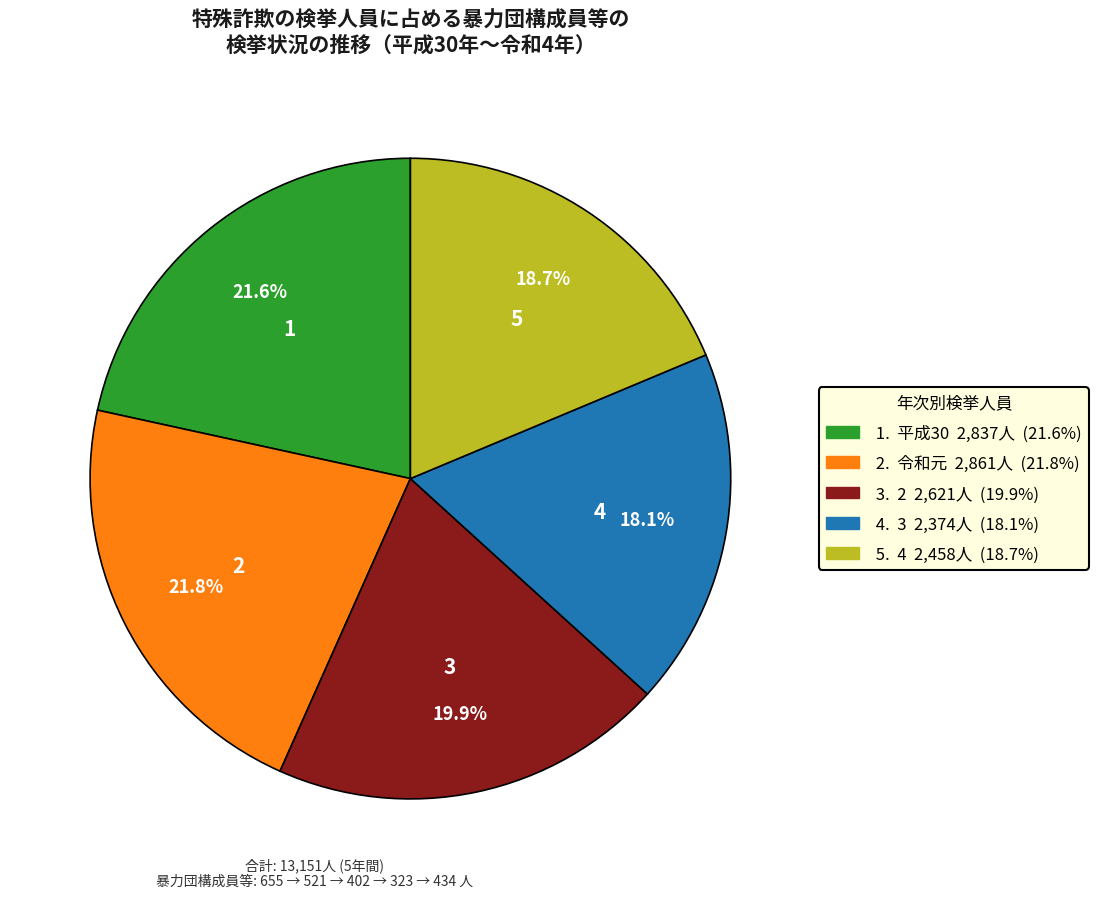

Does any single category account for the majority?

No